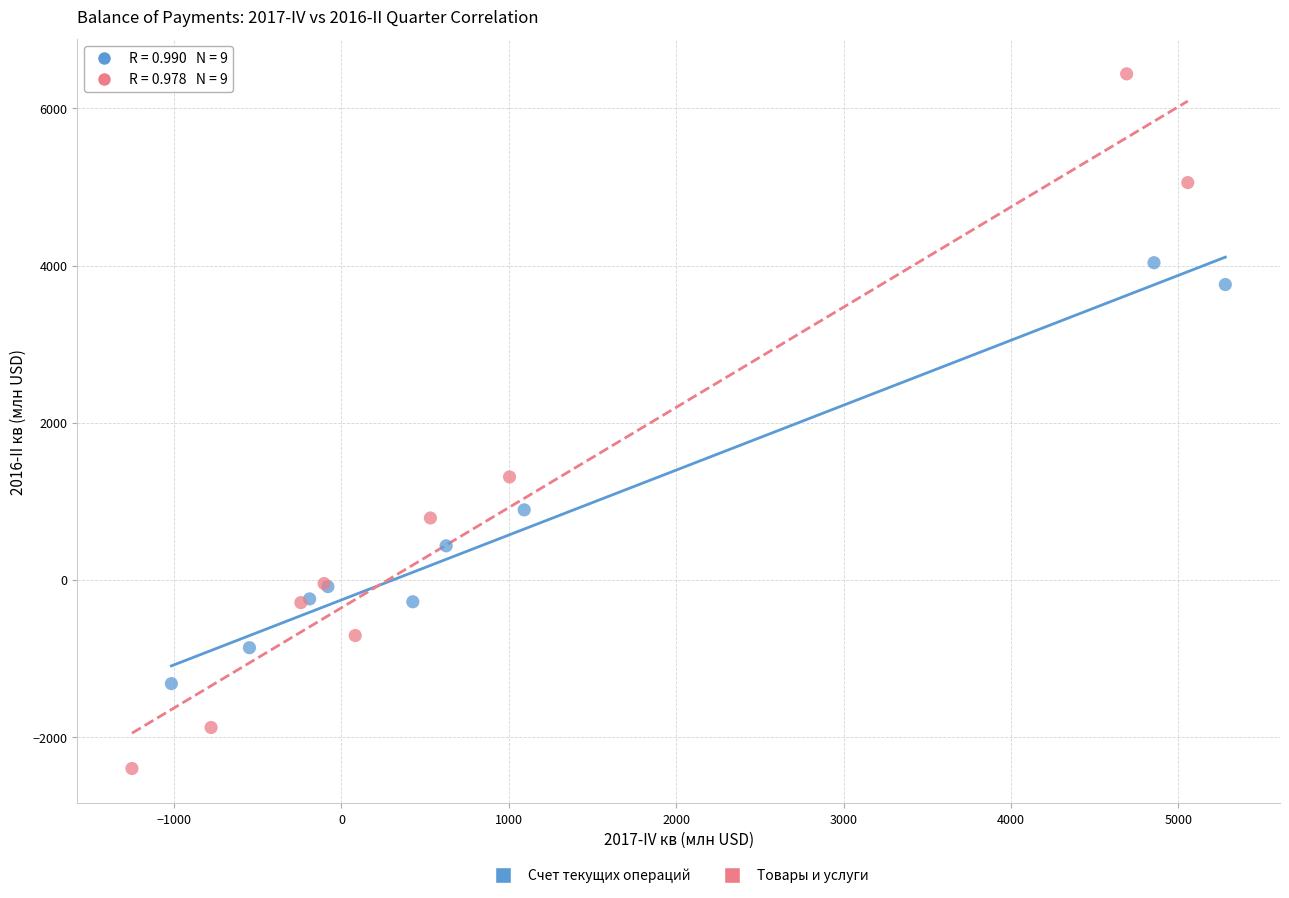

Which series has the widest spread of Y values?

Товары и услуги